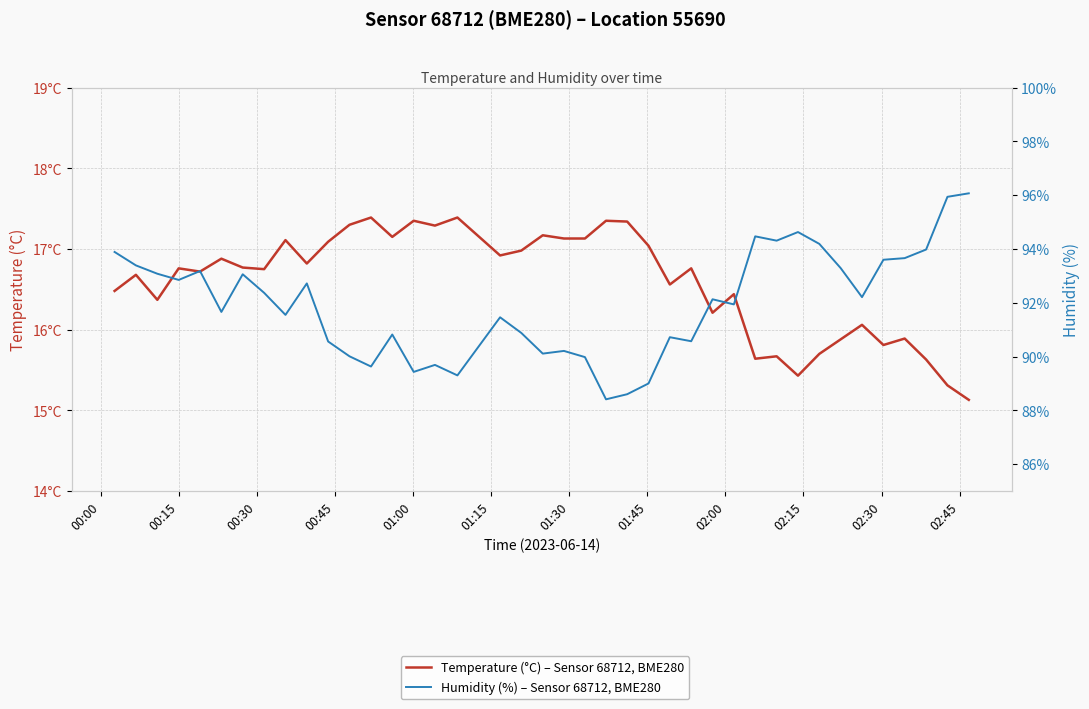

Which series has the widest spread of values?

Humidity (%) – Sensor 68712, BME280